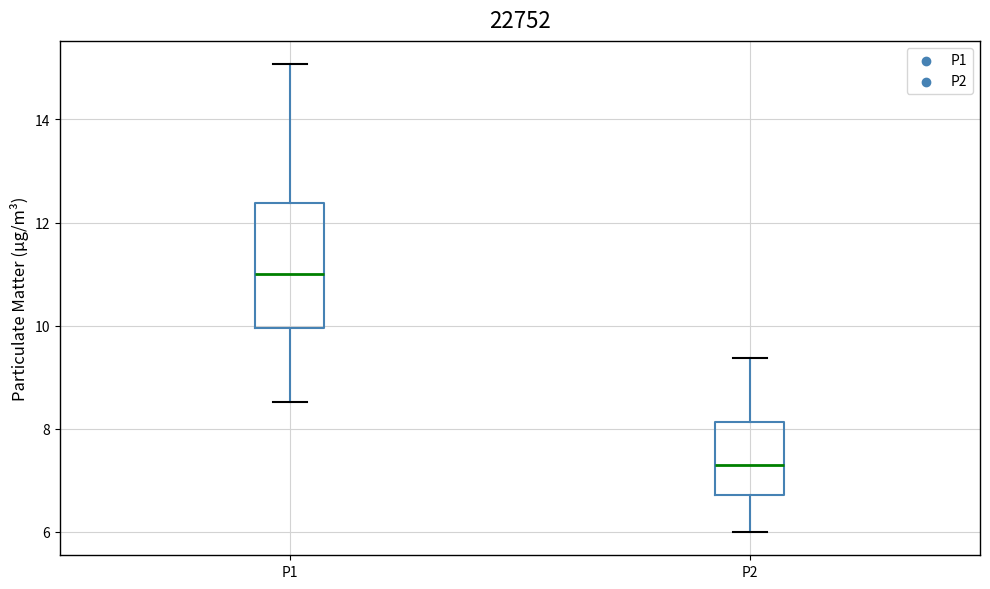

Which box's median line is the lowest?

P2